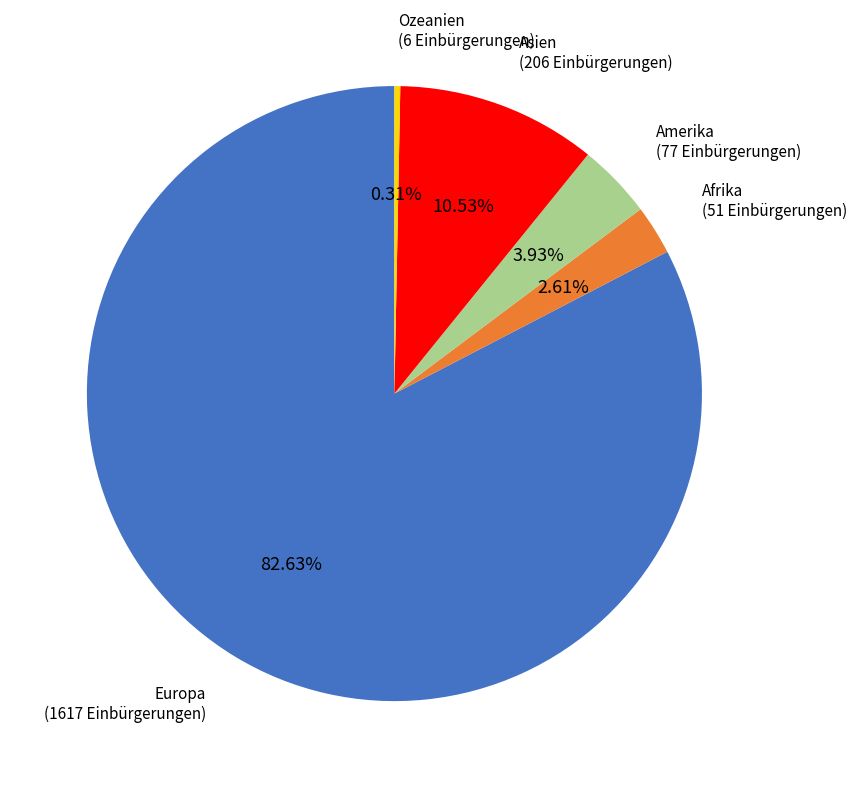

Does any single category account for the majority?

Yes